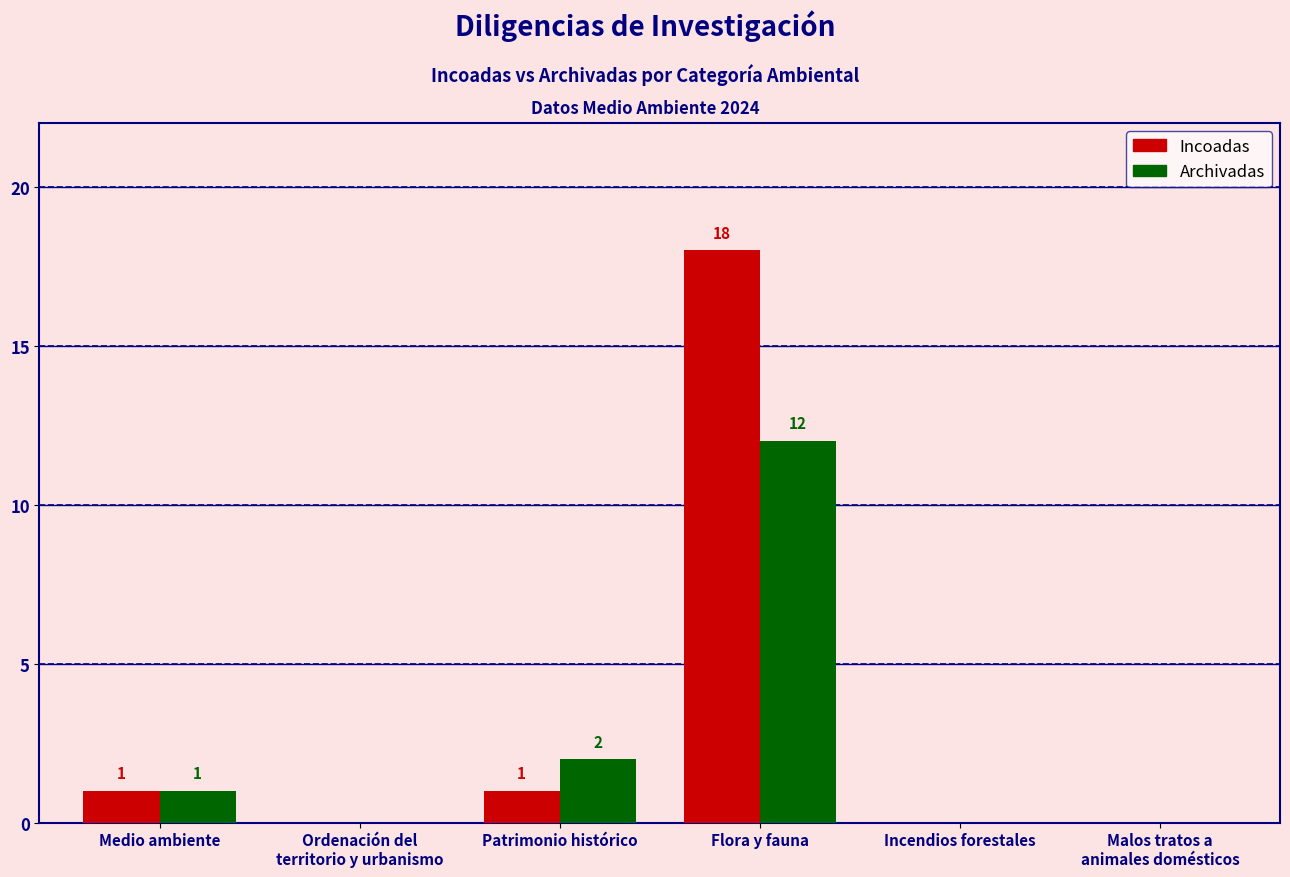

Reading left to right, list all the values displayed in this chart.

Incoadas: Medio ambiente=1	Ordenación del
territorio y urbanismo=0	Patrimonio histórico=1	Flora y fauna=18	Incendios forestales=0	Malos tratos a
animales domésticos=0
Archivadas: Medio ambiente=1	Ordenación del
territorio y urbanismo=0	Patrimonio histórico=2	Flora y fauna=12	Incendios forestales=0	Malos tratos a
animales domésticos=0